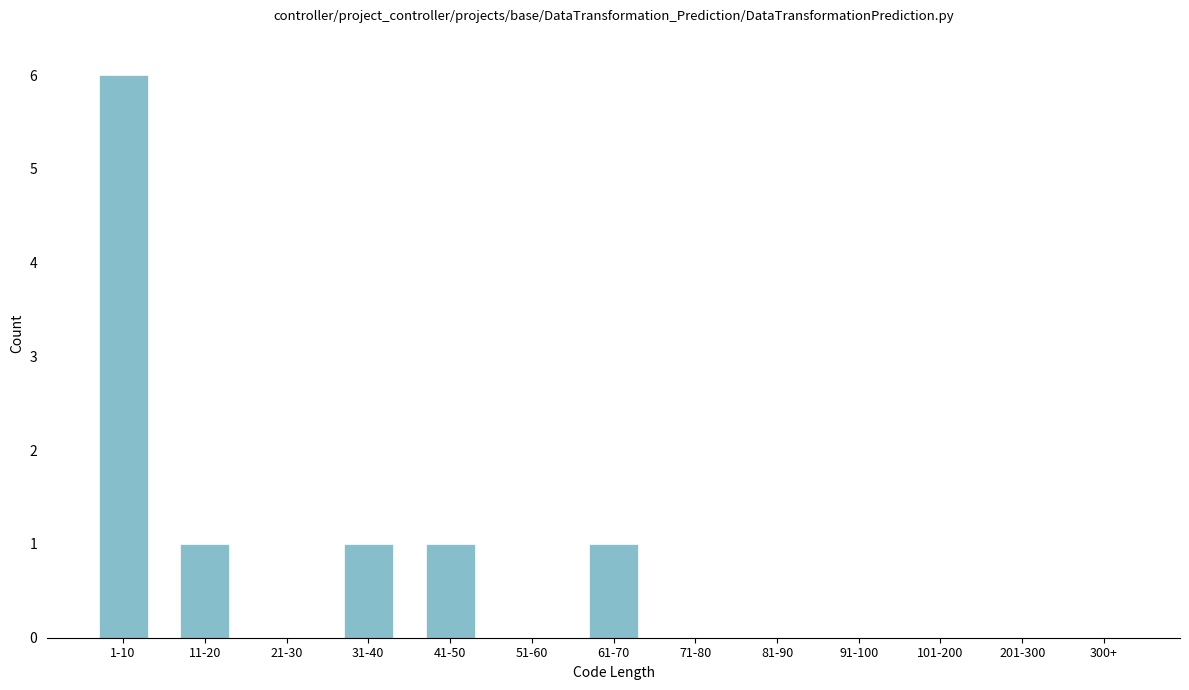

Reading right to left, extract all data points from this chart.

300+=0	201-300=0	101-200=0	91-100=0	81-90=0	71-80=0	61-70=1	51-60=0	41-50=1	31-40=1	21-30=0	11-20=1	1-10=6